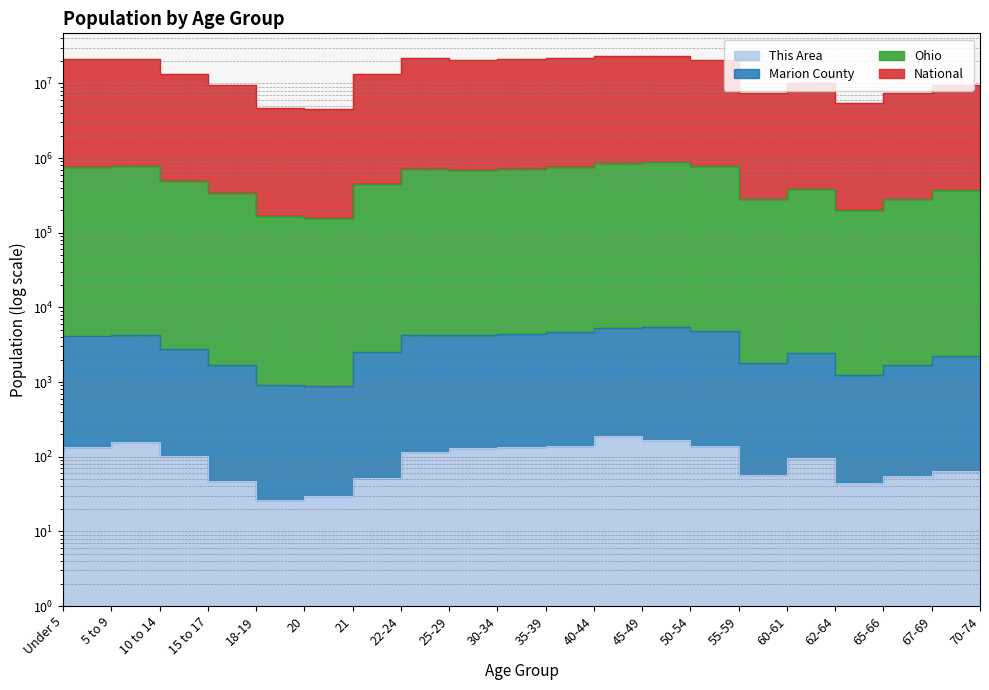

What is the total value across all series at 30-34?

21357789